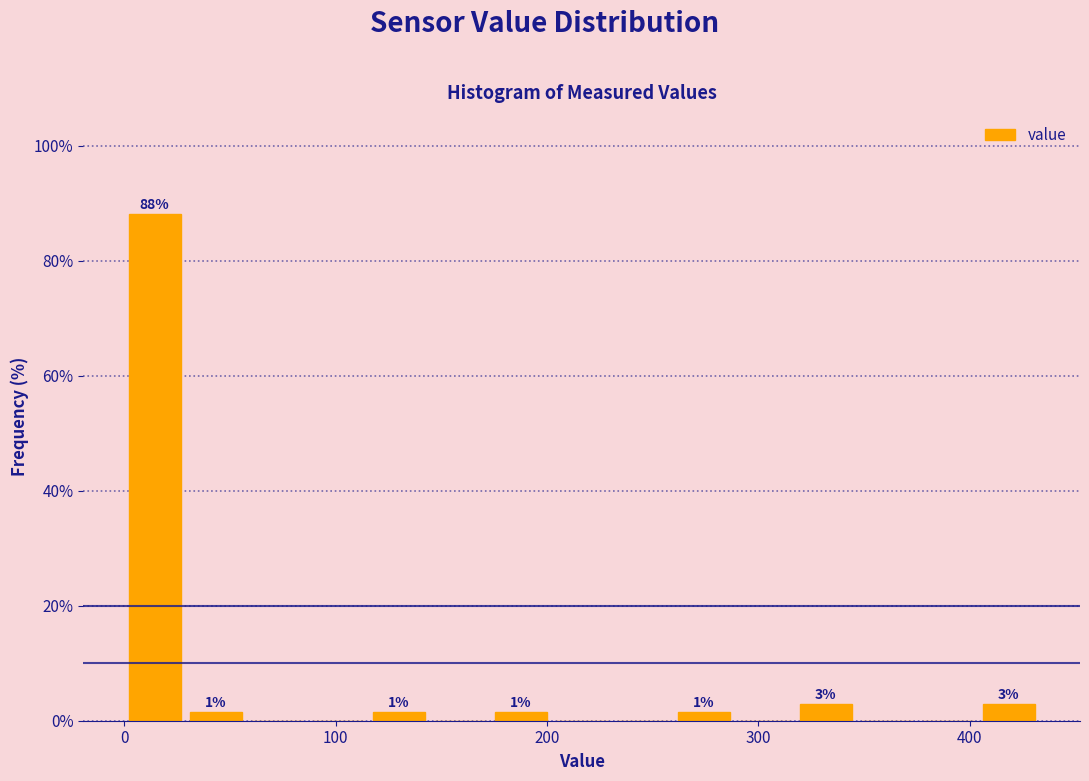

Around what value on the x-axis is the tallest bar? Give the approximate position of its centre, as read against the axis.

10